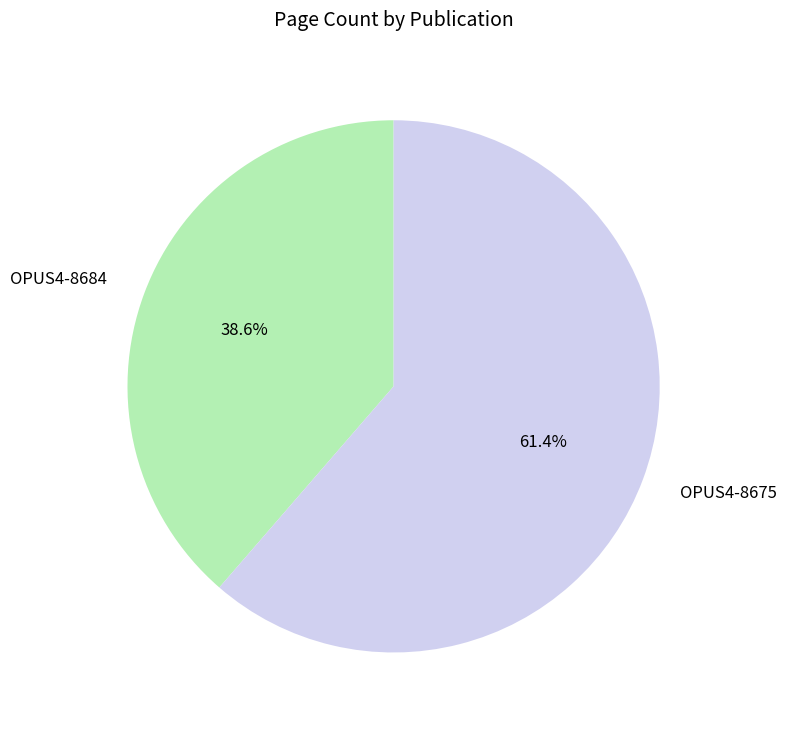

Does OPUS4-8684 represent more than half of the total?

No